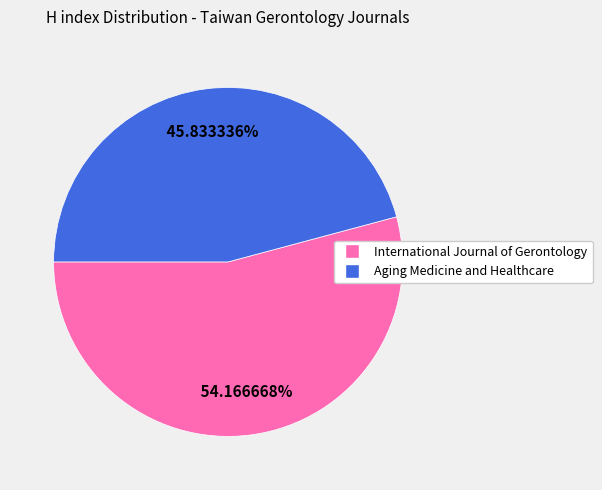

Does International Journal of Gerontology represent more than half of the total?

Yes